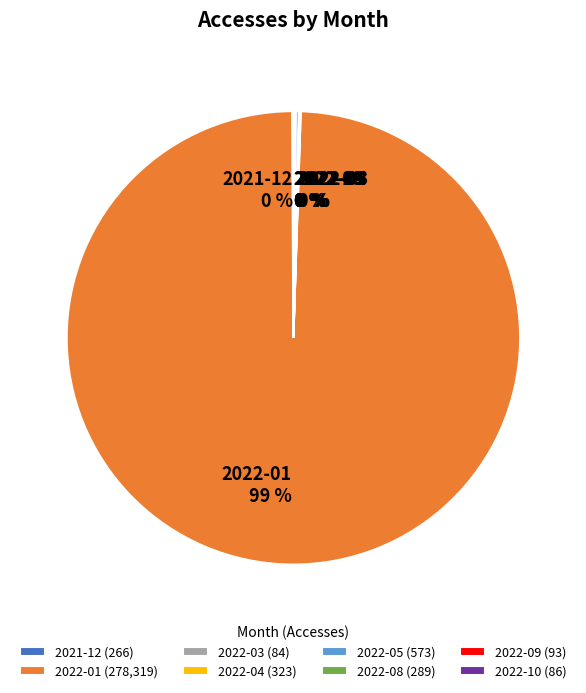

True or false: 2022-01 (278,319) accounts for 99% of the total.

True